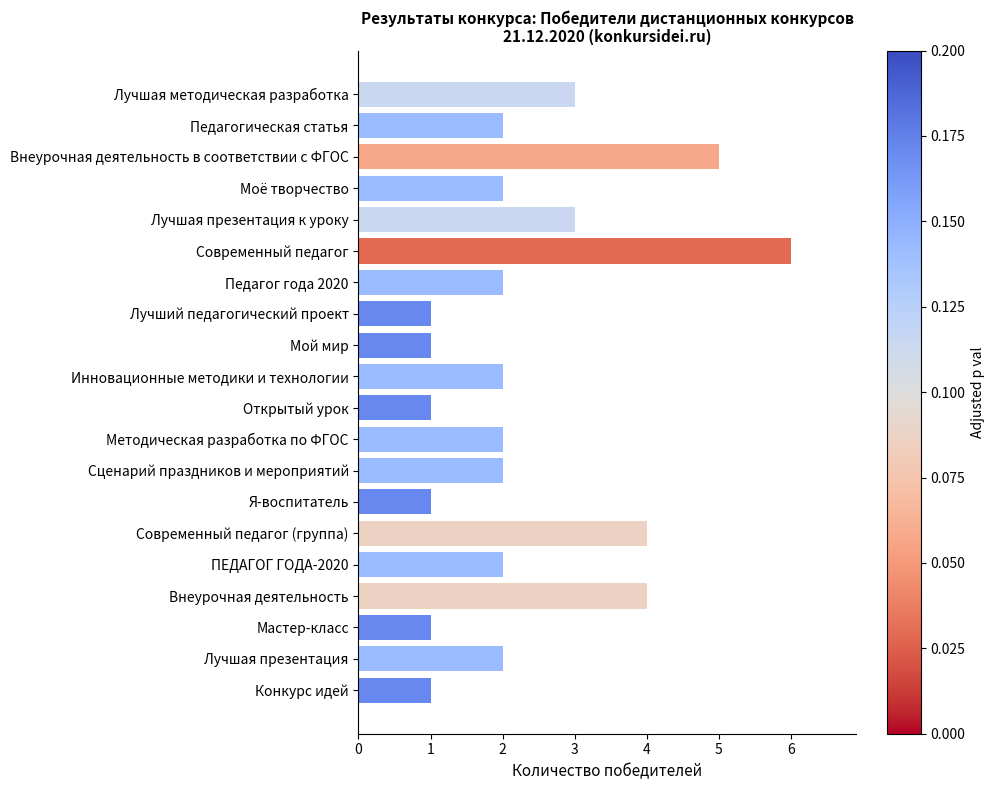

What is the difference between the maximum and minimum values?

5